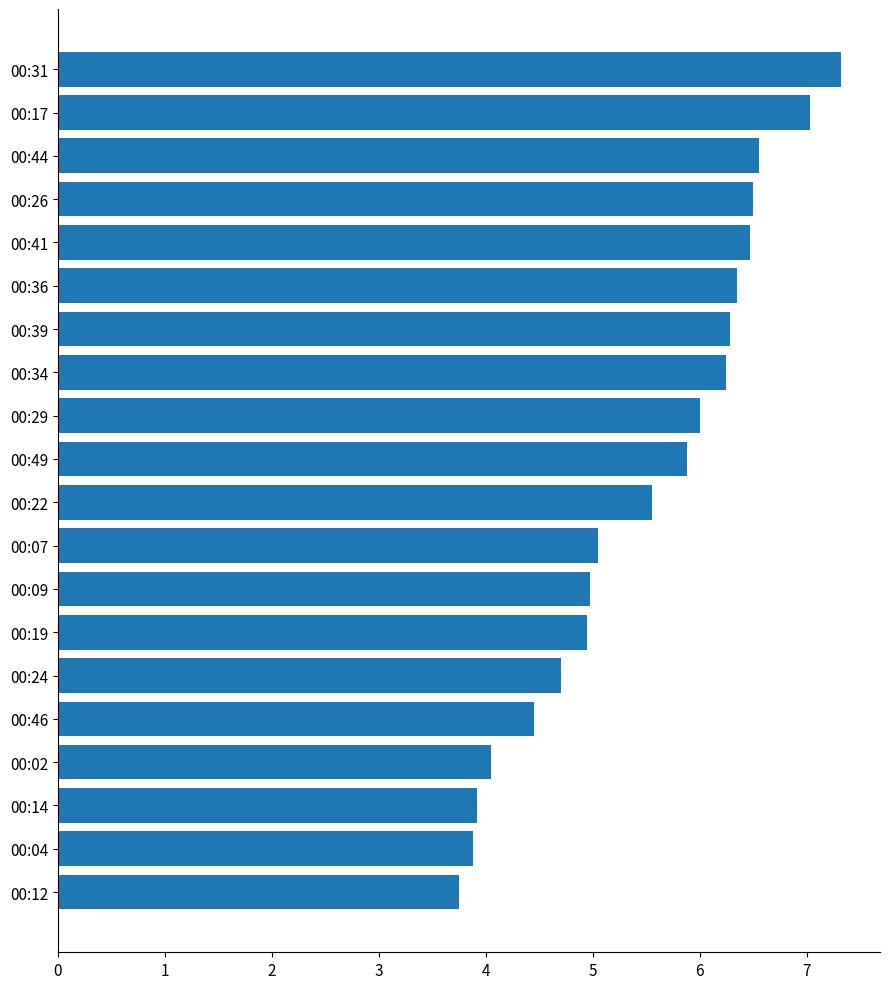

The value at 00:22 is 8.4. True or false?

False